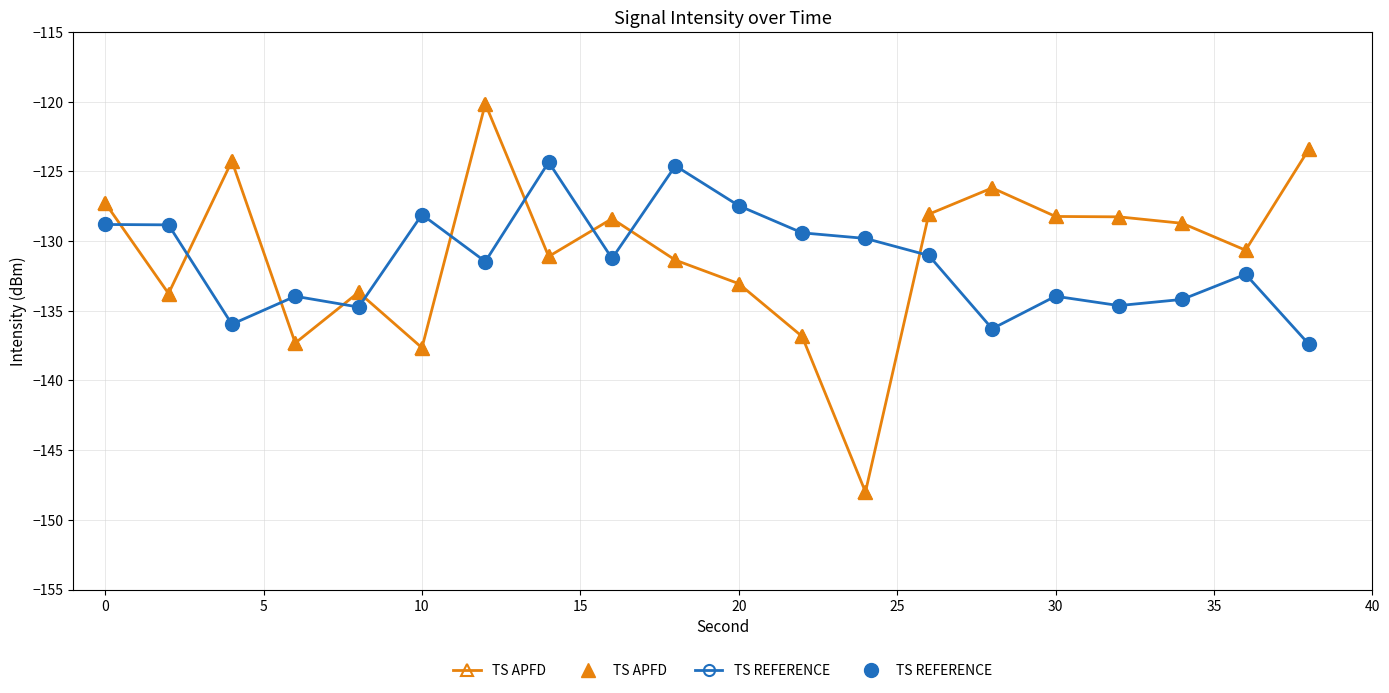

Is the value of TS APFD at 19 greater than the value of TS REFERENCE at 5?

Yes